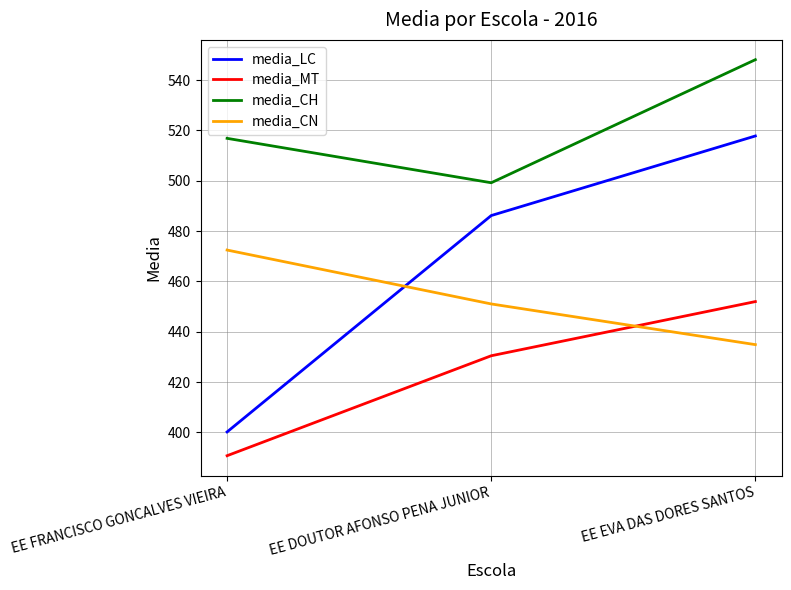

List the series in order of their overall mean, highest first.

media_CH, media_LC, media_CN, media_MT